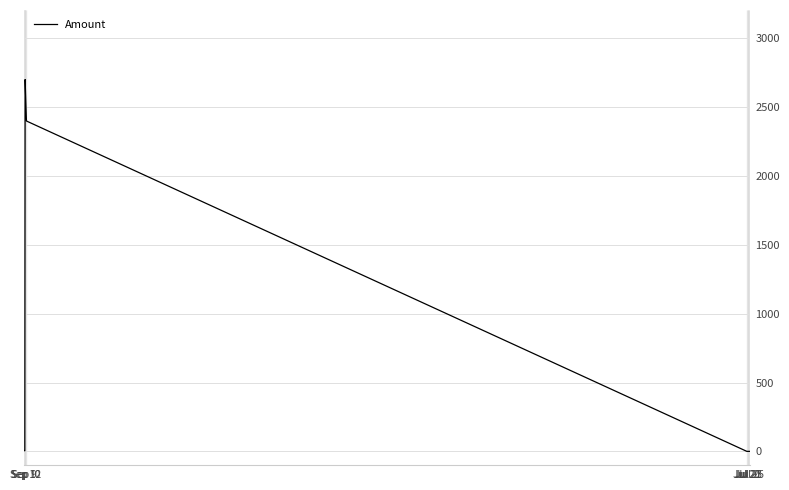

How many lines are shown in the chart?

1